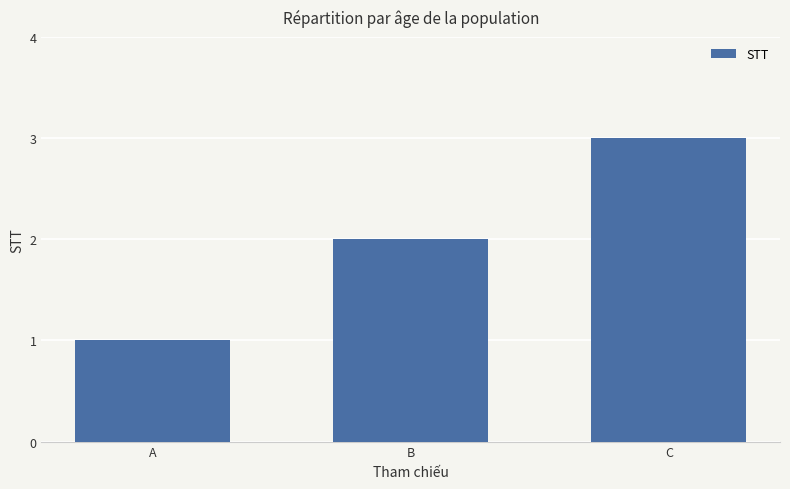

Read the value at C.

3